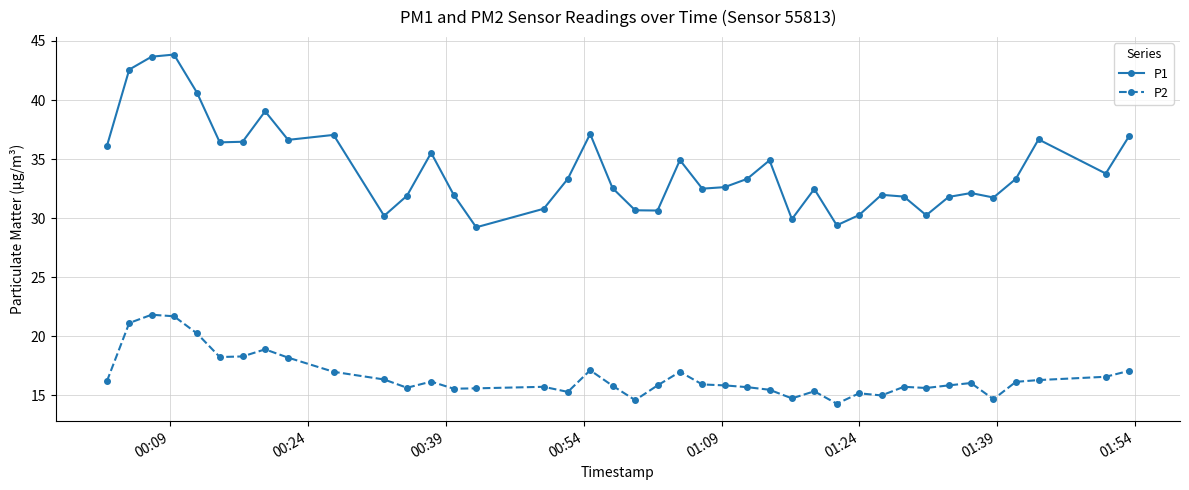

Is this an area chart (filled region under the line)?

No